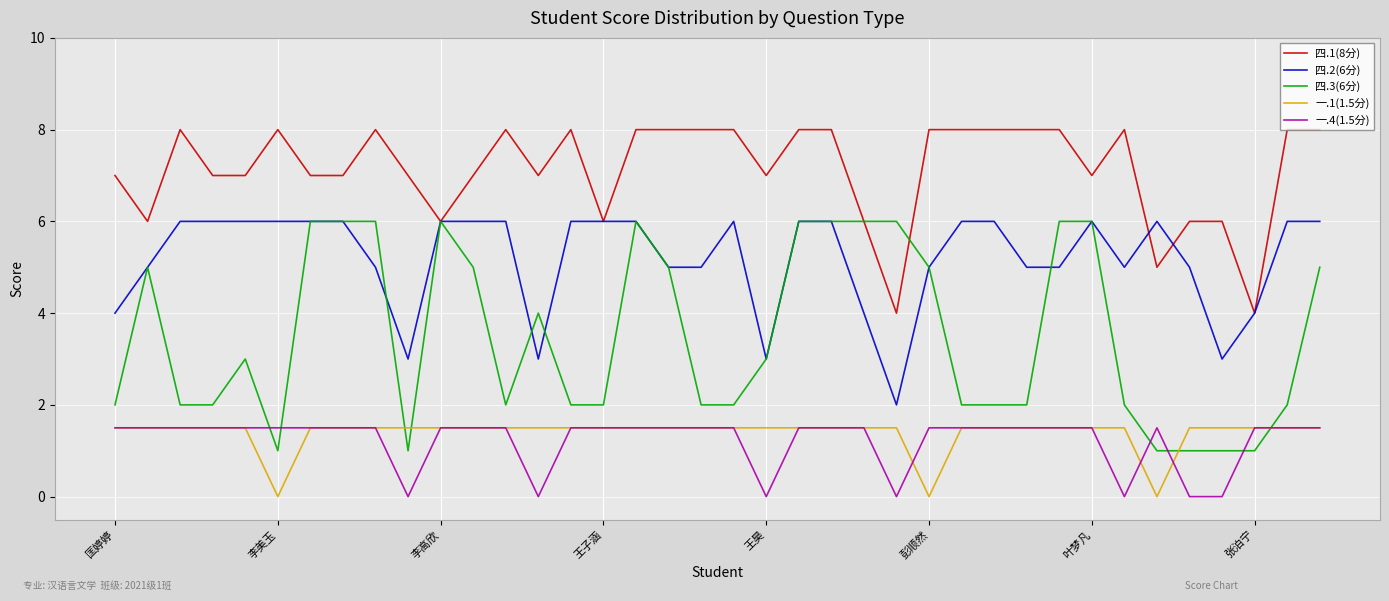

Which series has the largest range (max minus min)?

四.3(6分)